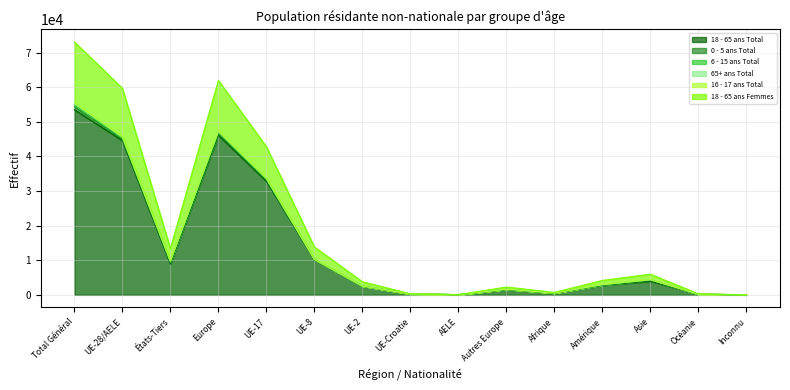

At which category does 18 - 65 ans Femmes reach its first local peak?

Europe